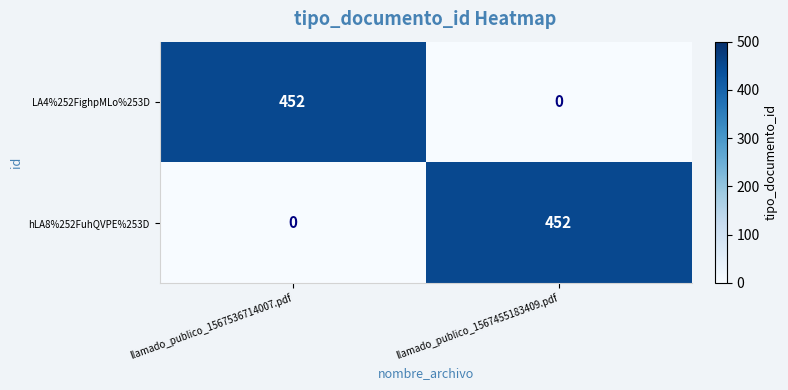

What is the spread (max minus min) of values at llamado_publico_1567455183409.pdf?

452